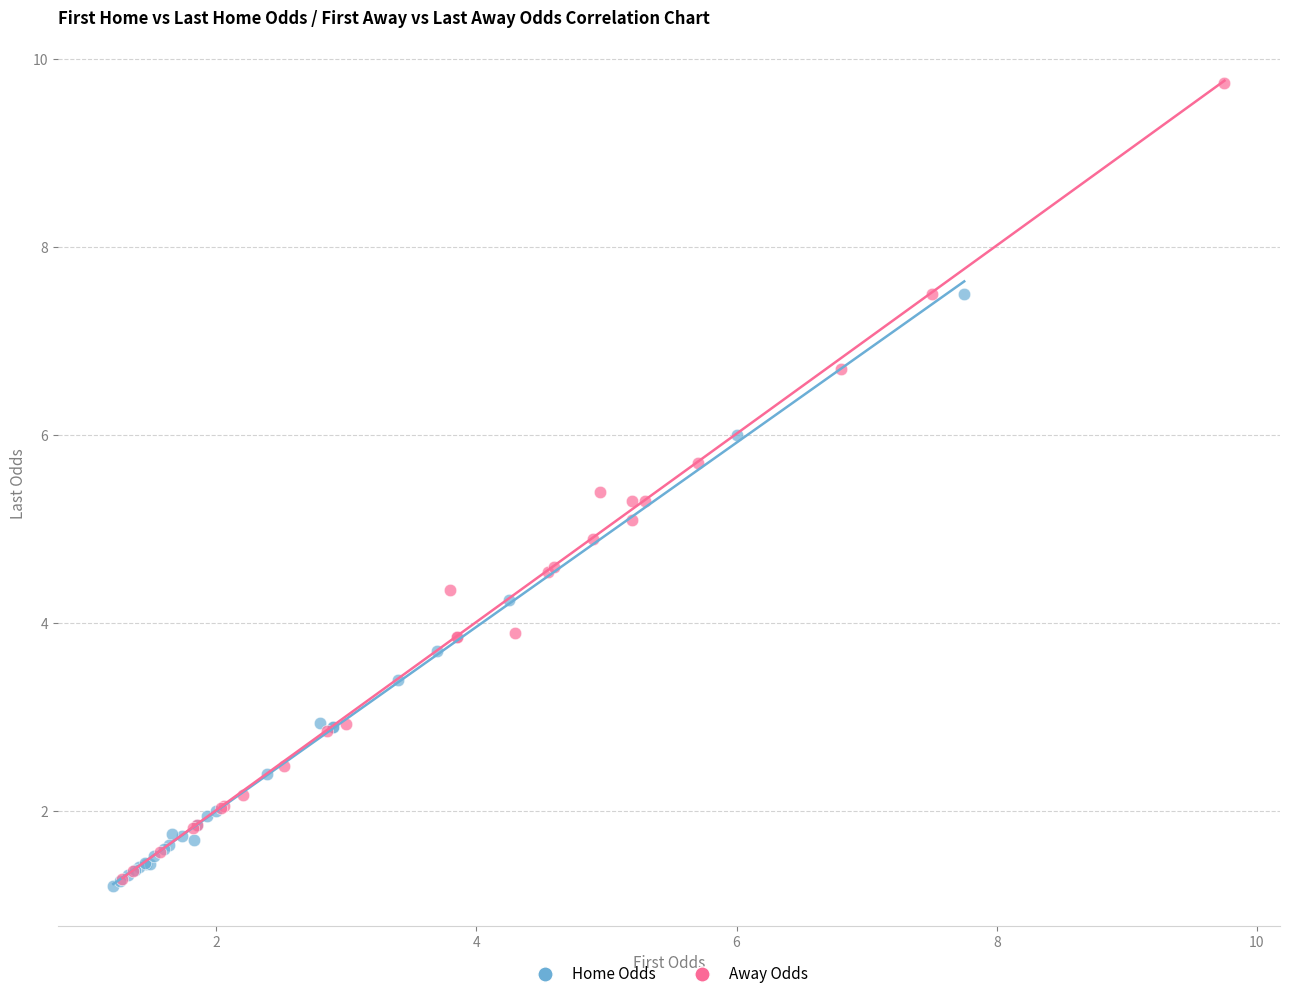

Which series has the largest Y range (max minus min)?

Away Odds